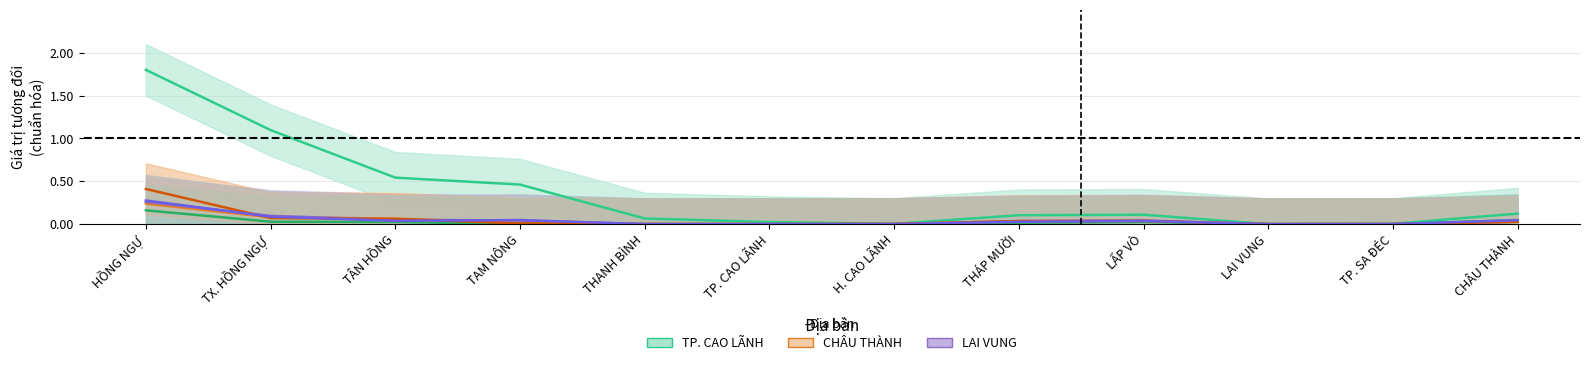

Which series has the widest spread of values?

TP. CAO LÃNH (col_20)